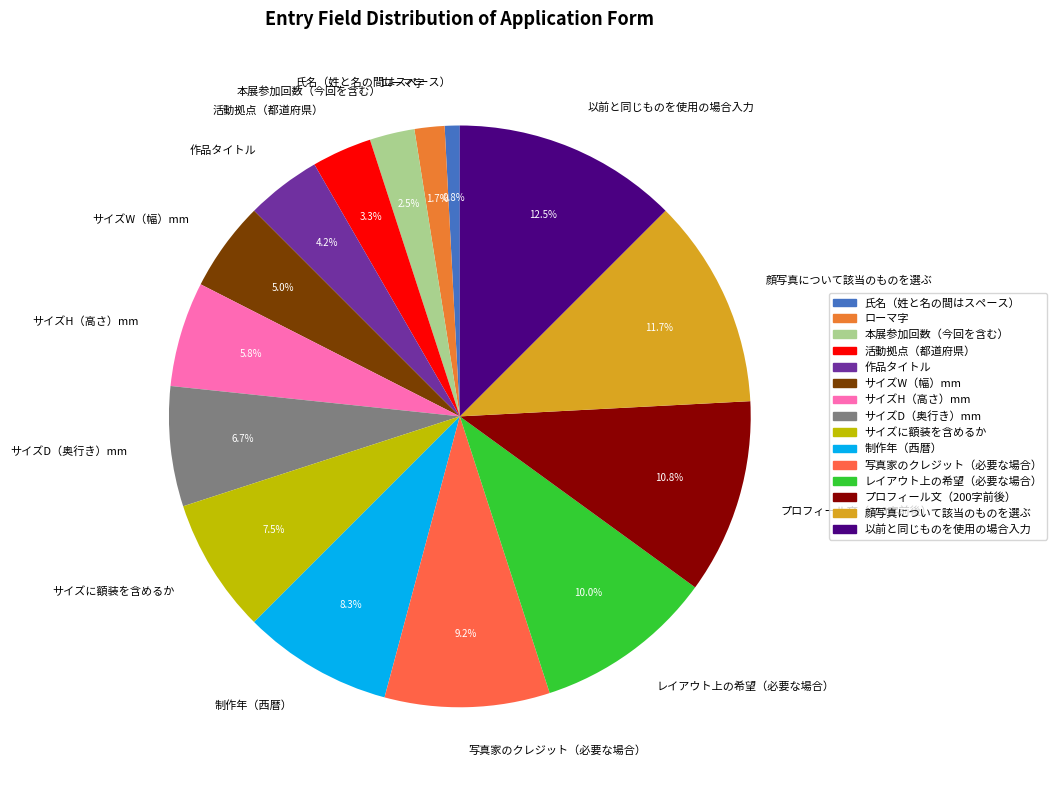

How many slices are in this pie chart?

15